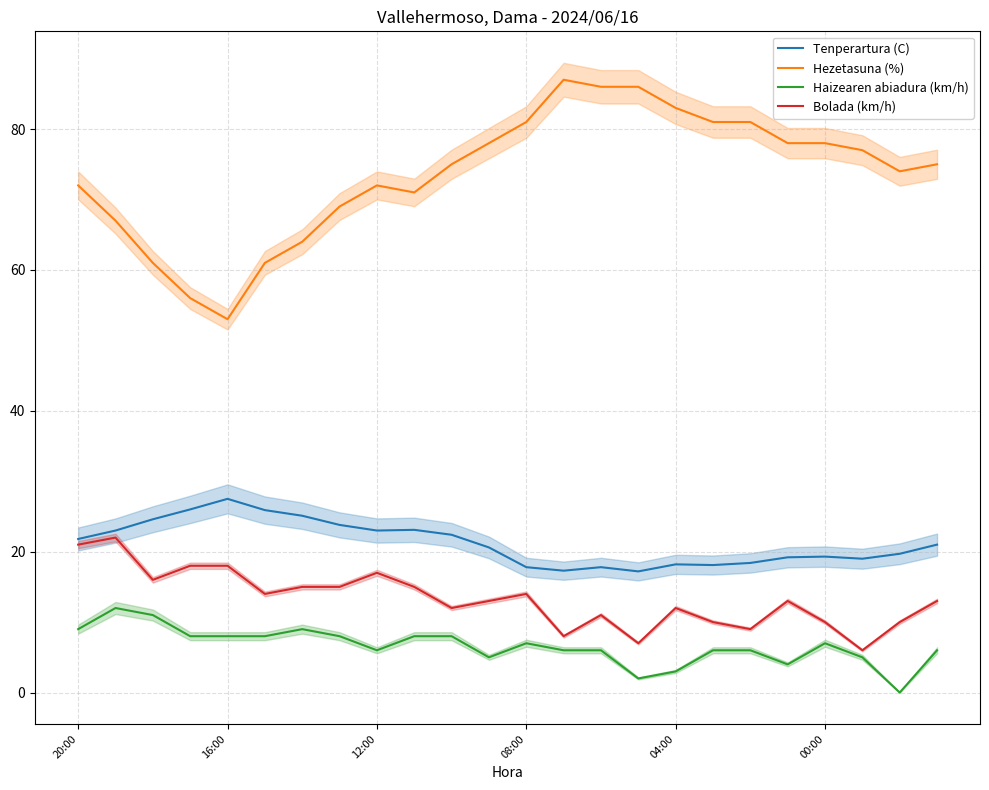

True or false: Haizearen abiadura (km/h) and Bolada (km/h) cross at least once.

False